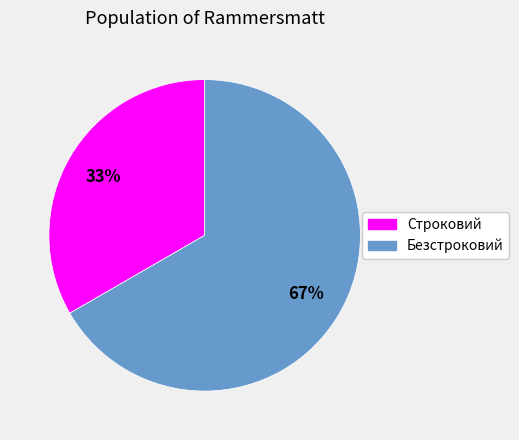

What is the ratio of the value at Безстроковий to the value at Строковий?

2.0